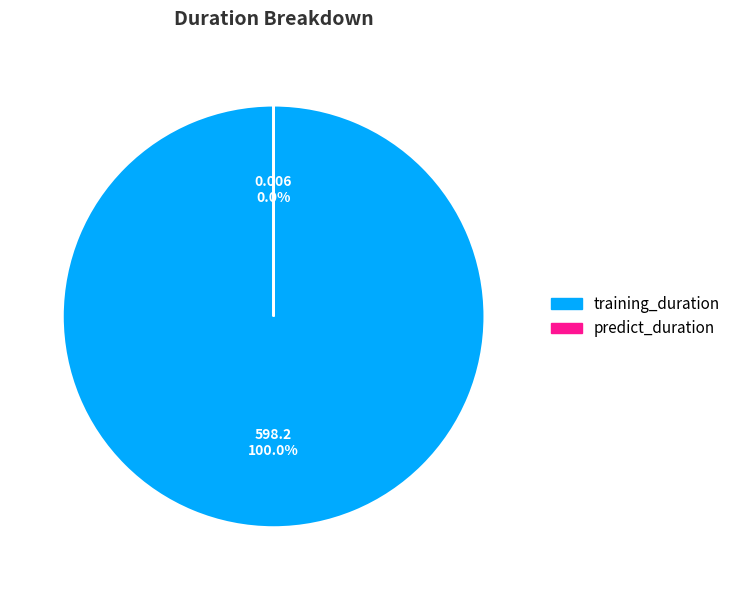

Is it true that training_duration is 99% of the pie?

False